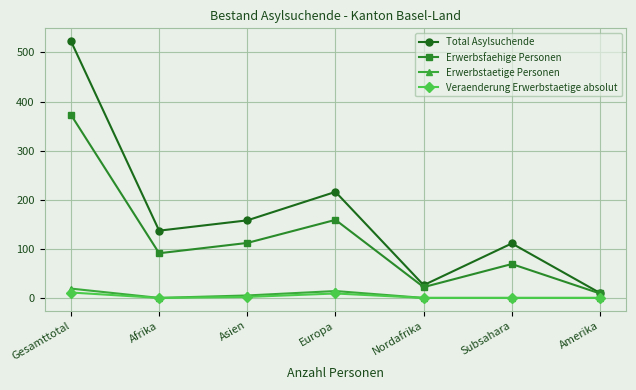

Which category has the lowest value in the Erwerbsfaehige Personen series?

Amerika